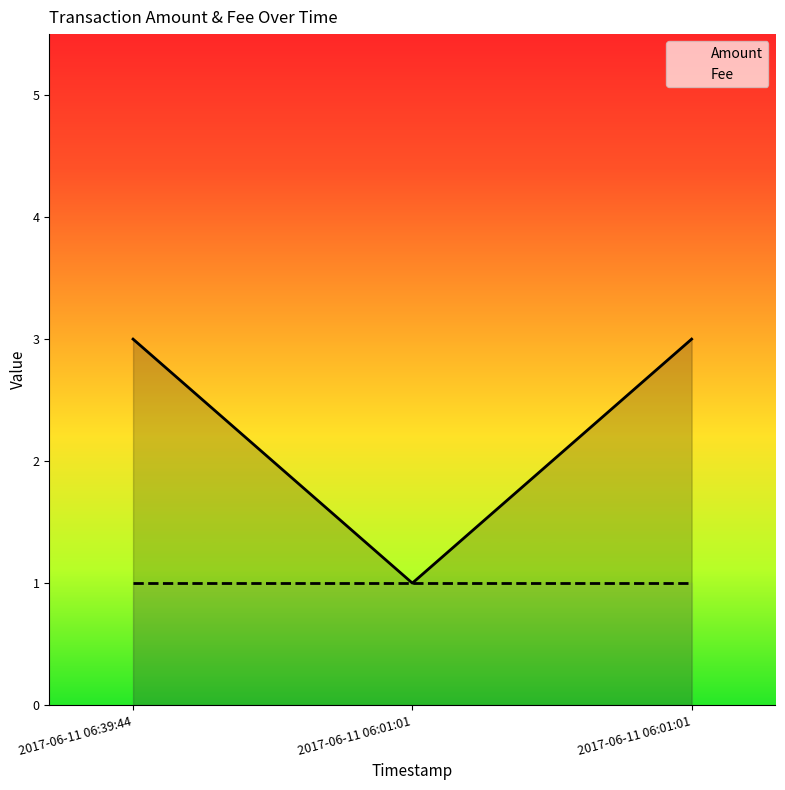

What is the spread (max minus min) of values at 2017-06-11 06:39:44?

2